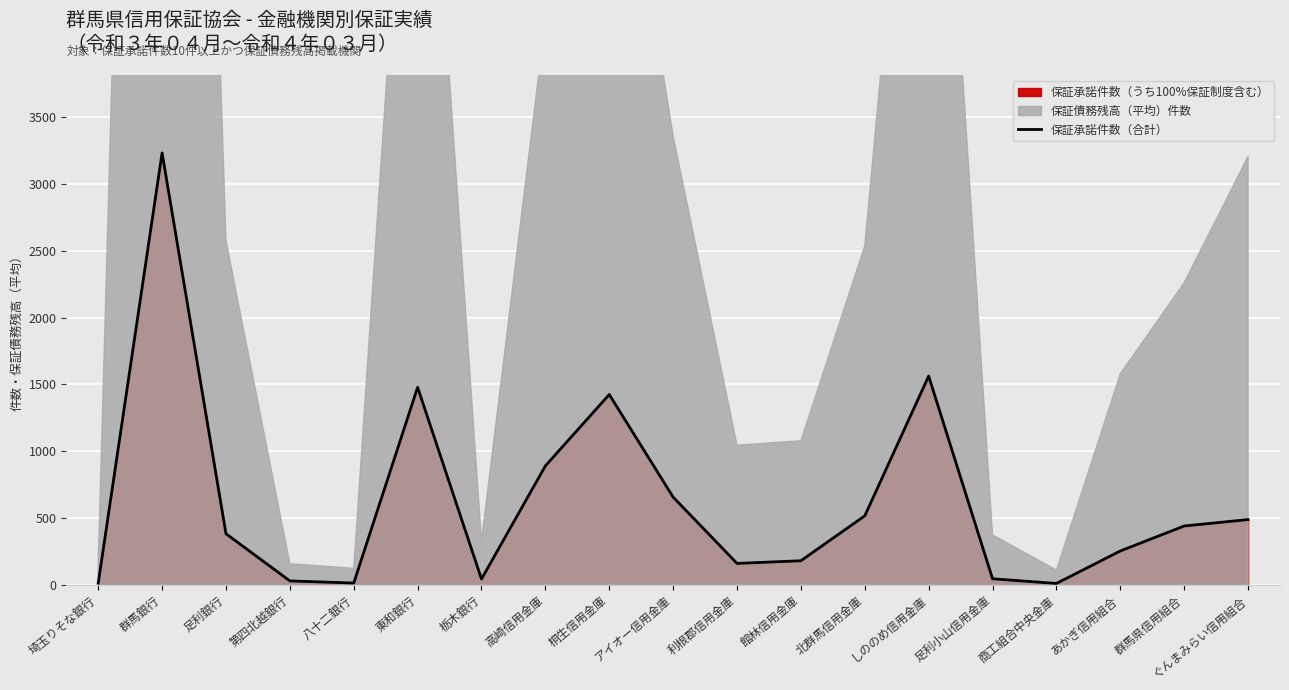

How many data points are above 382?

9